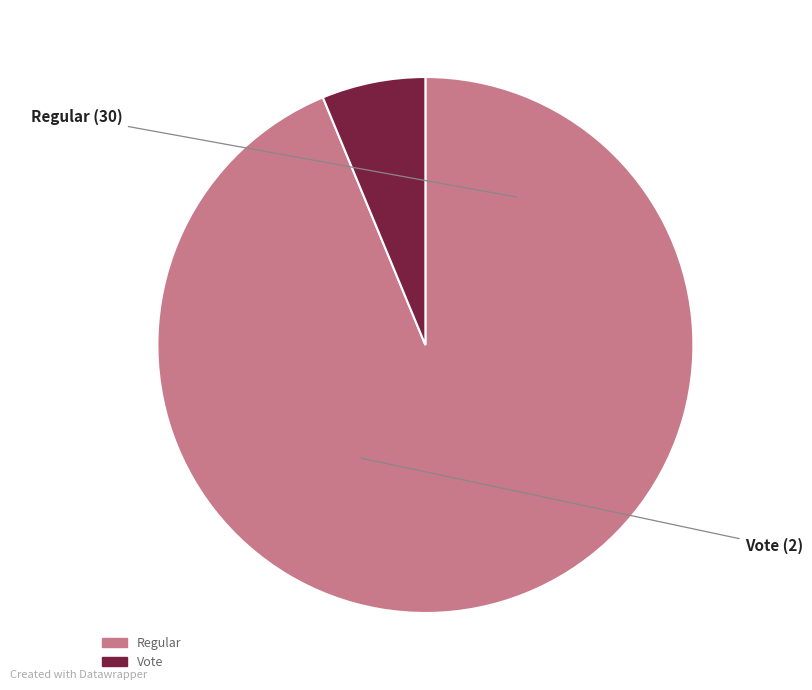

What is the ratio of the value at Regular to the value at Vote?

15.0